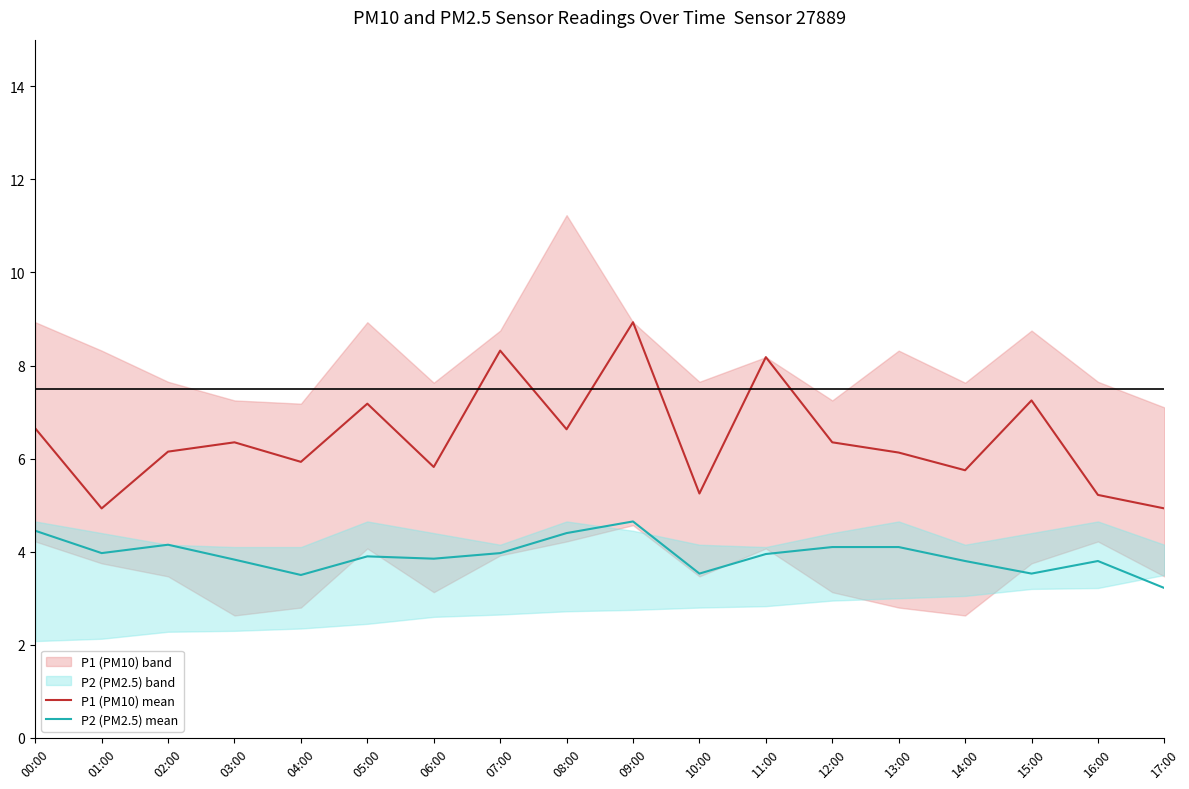

Between 03:00 and 10:00, which is larger?

03:00